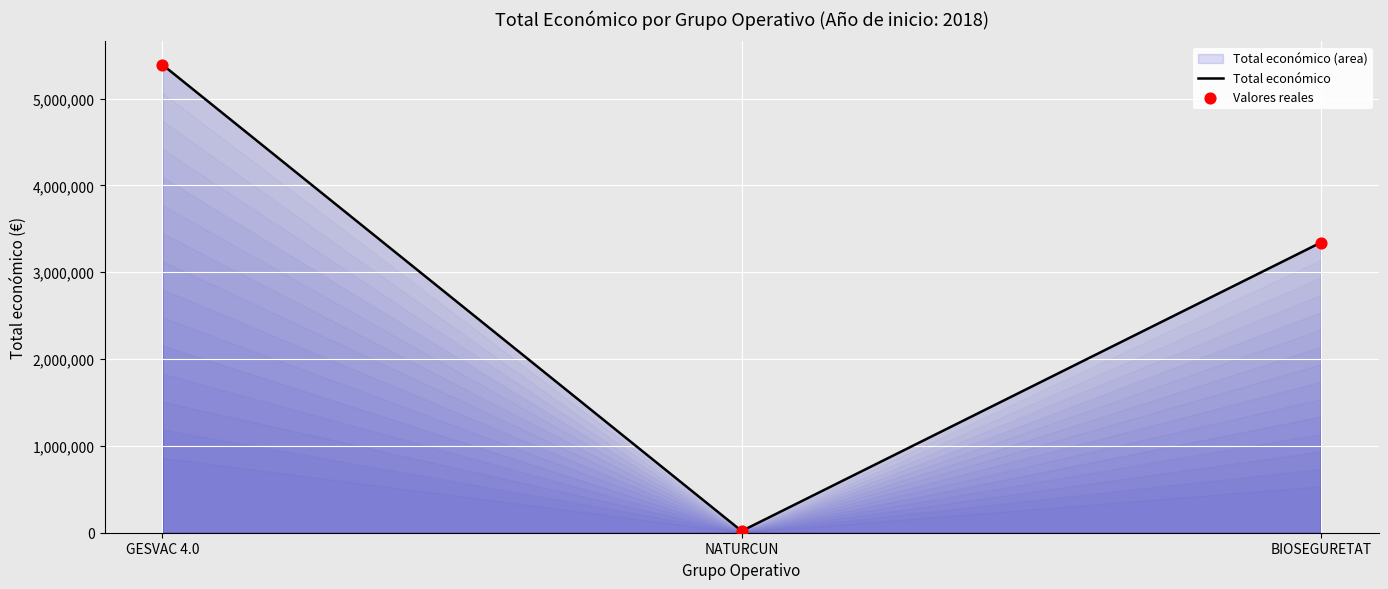

What is the ratio of the value at GESVAC 4.0 to the value at NATURCUN?

276.8